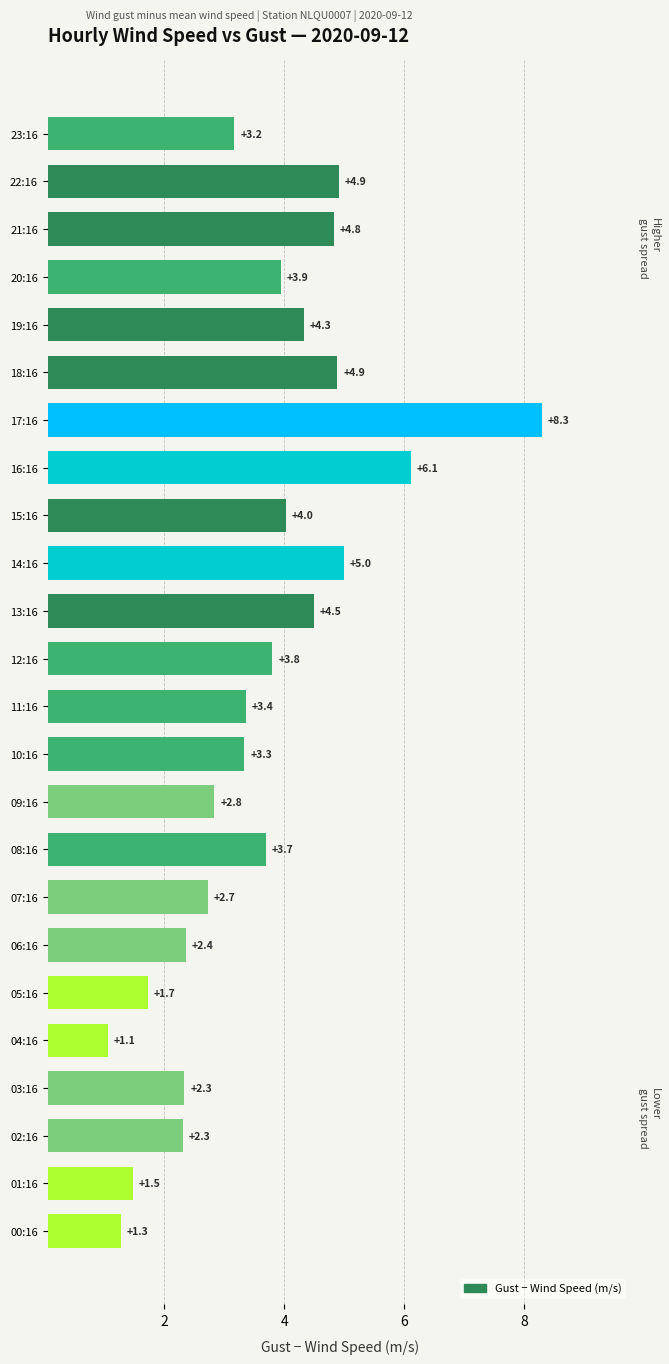

What is the smallest value displayed?

1.1